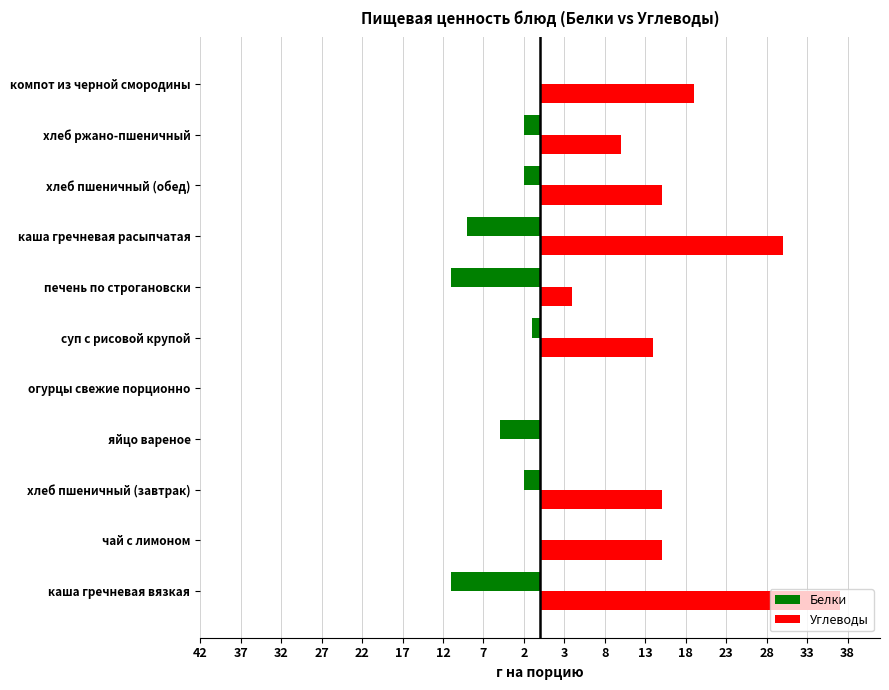

How many data points in Белки are above -2?

4